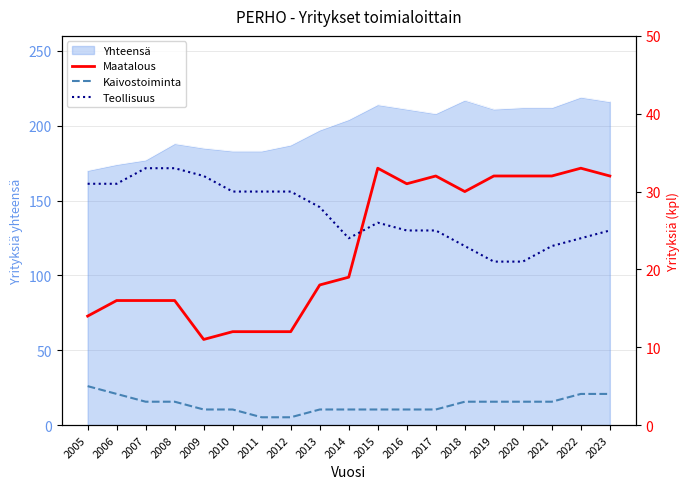

Is it true that Yhteensä equals 214 at 2015?

True